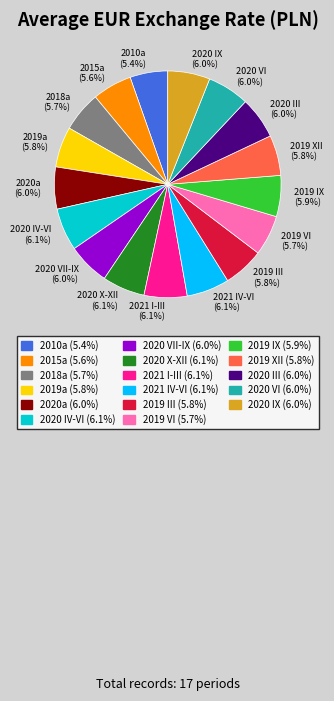

To the nearest percent, what is the difference between the largest and smallest slice percentages?

1%